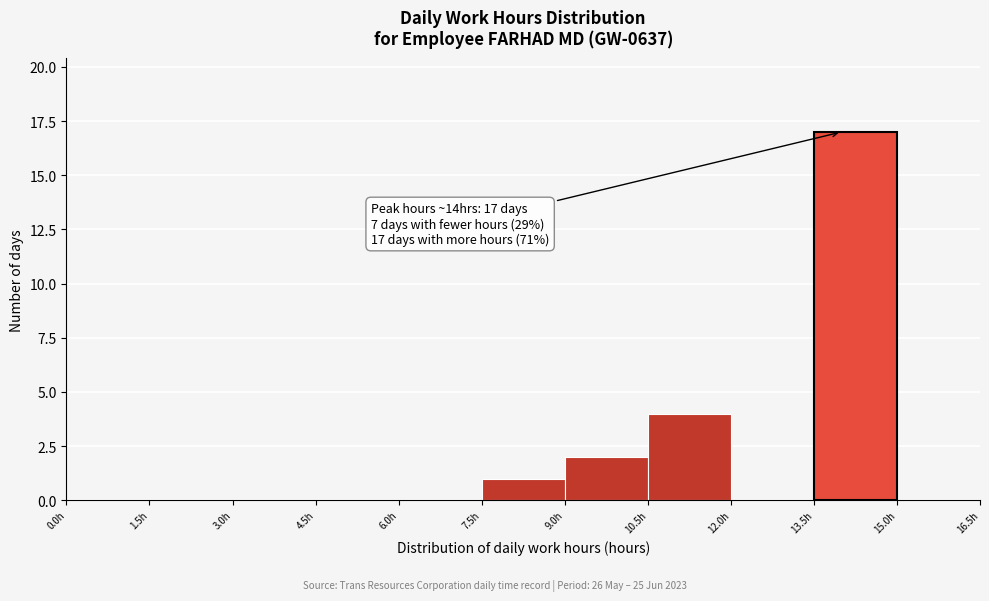

Over which range of the x-axis is the bar tallest?

13.5 to 15.0